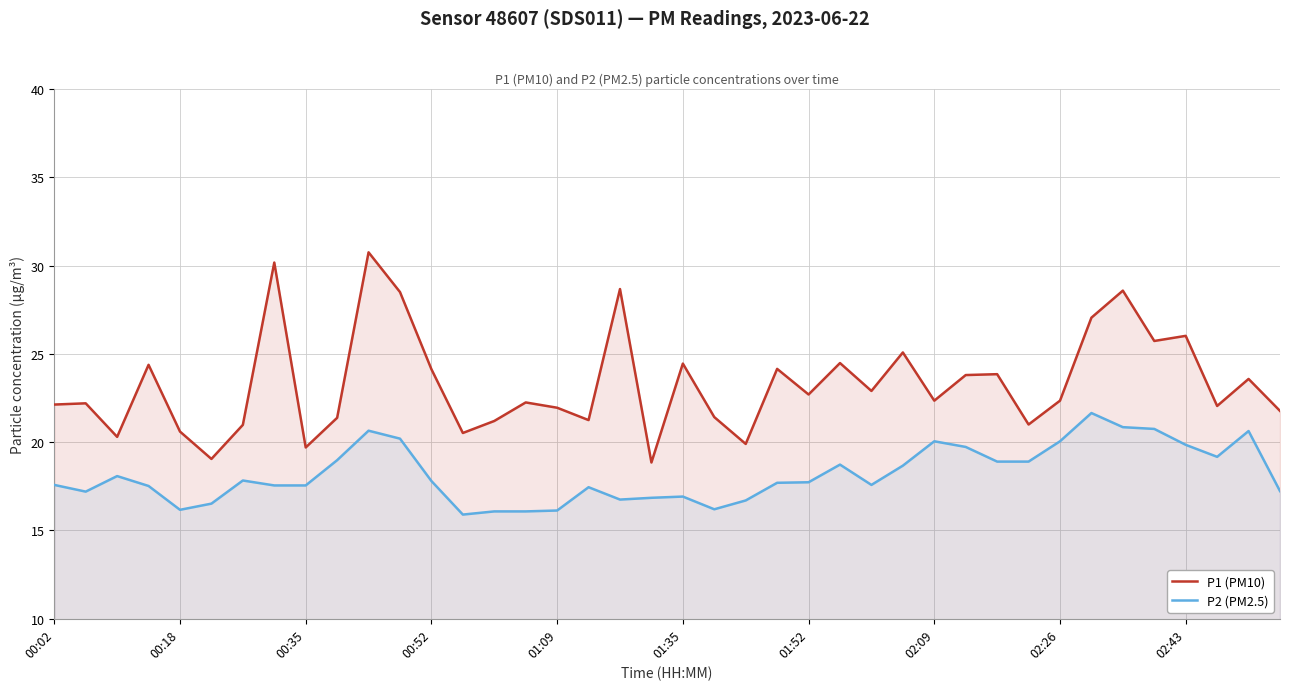

What is the difference between the maximum and second lowest values in the P1 (PM10) series?

11.7